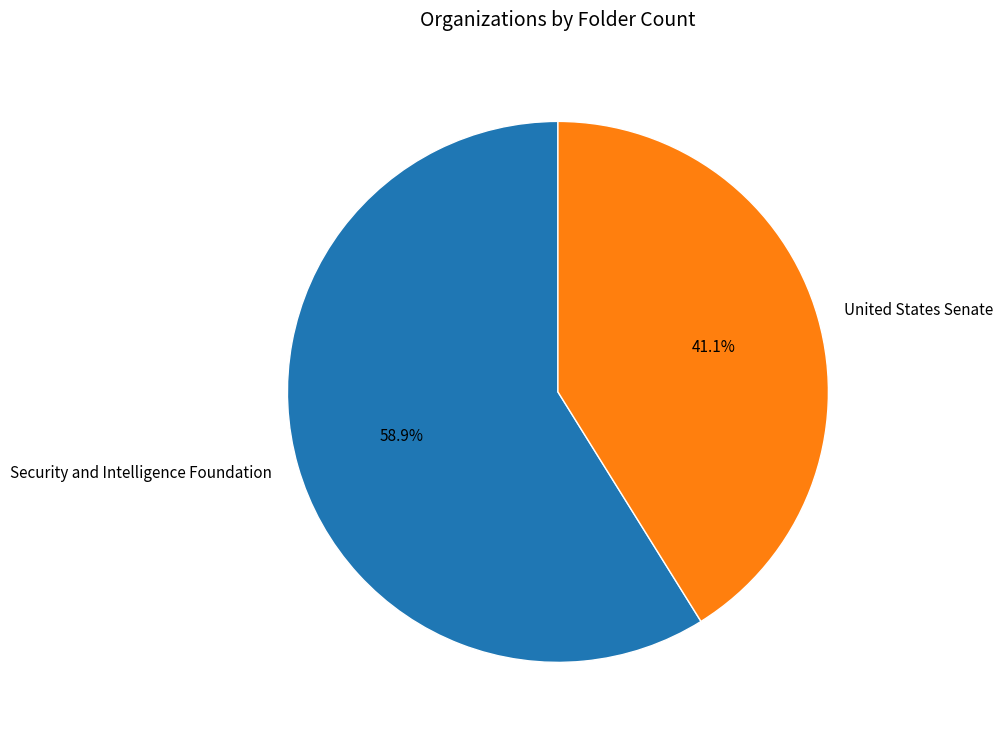

Does United States Senate represent more than half of the total?

No